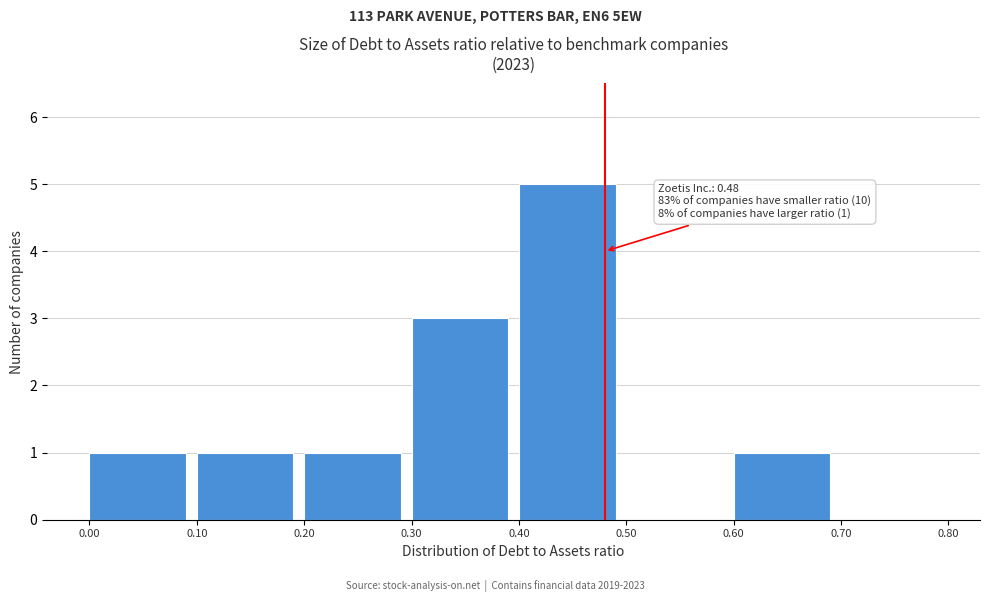

Which range on the x-axis has the tallest bar?

0.40 to 0.50